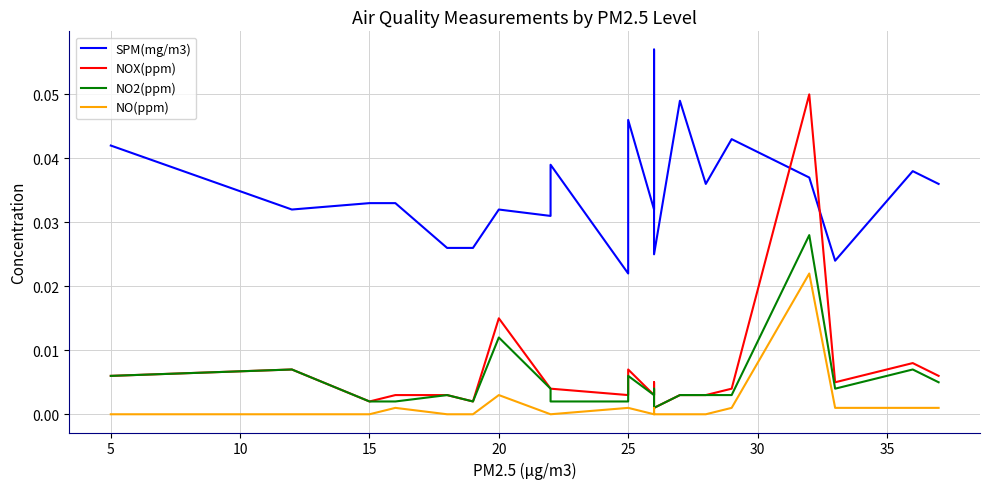

How many interior local peaks does the NOX(ppm) series have?

6